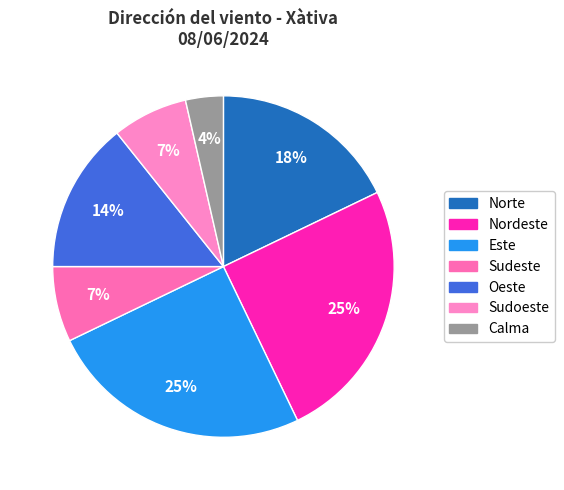

Count the number of slices in the pie.

7